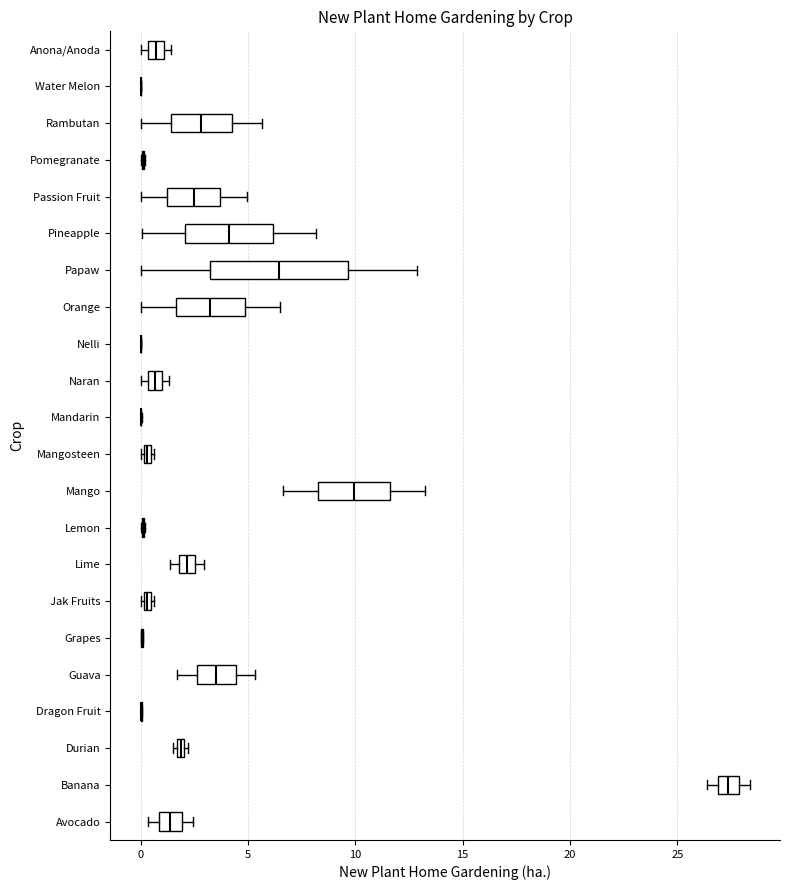

Comparing the boxes themselves (not the whiskers), which one is the widest?

Papaw